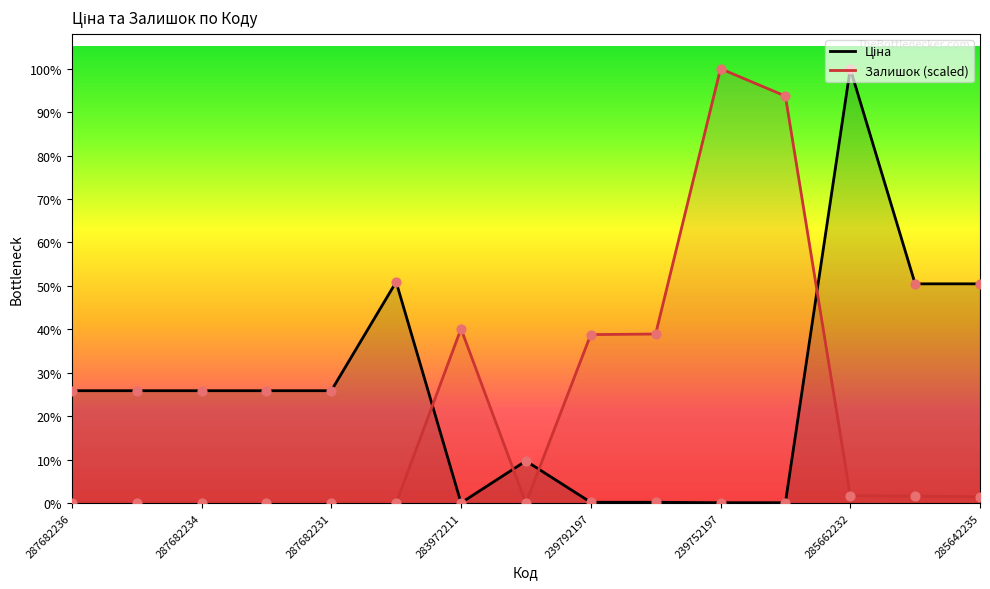

Which series has the largest Y range (max minus min)?

Залишок